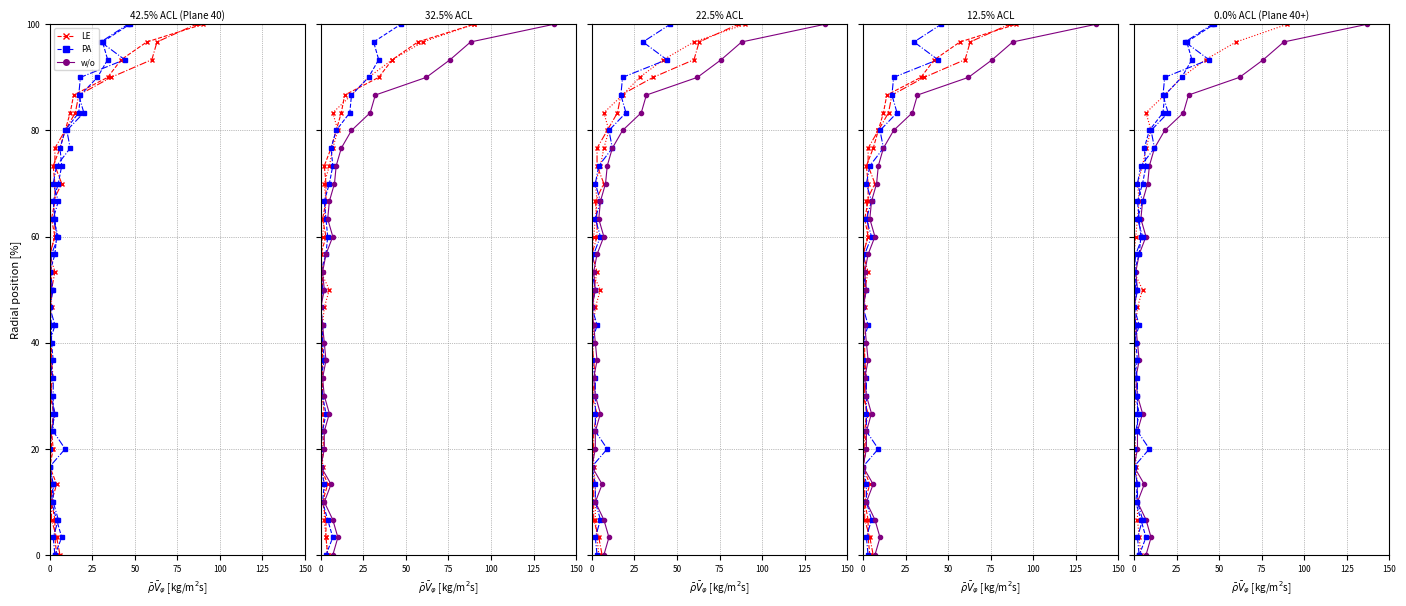

True or false: EB Day2 has more than 1 points higher than both neighbors.

False